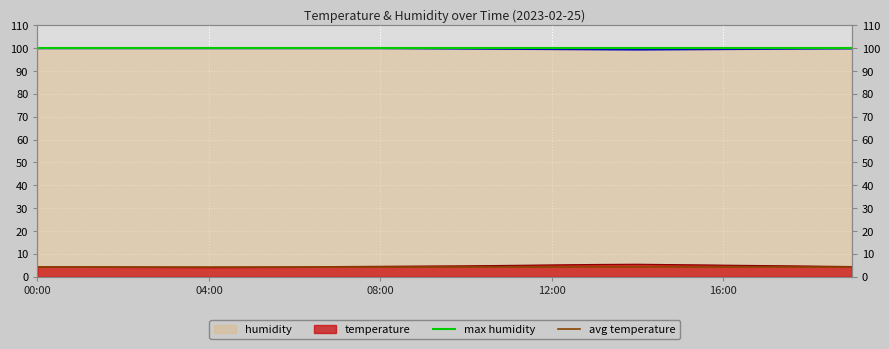

The value of max humidity at 00:00 is 32.3. True or false?

False